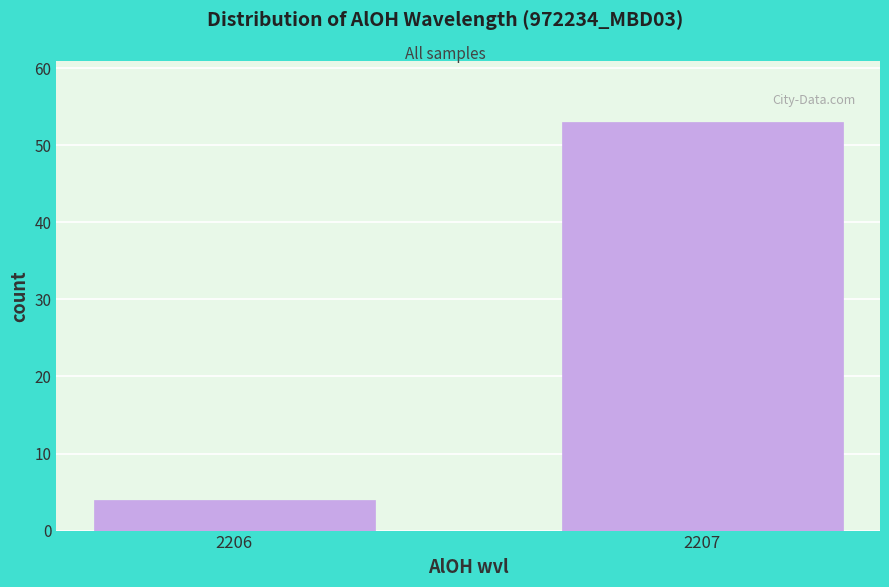

Reading left to right, list all the values displayed in this chart.

2206=4	2207=53